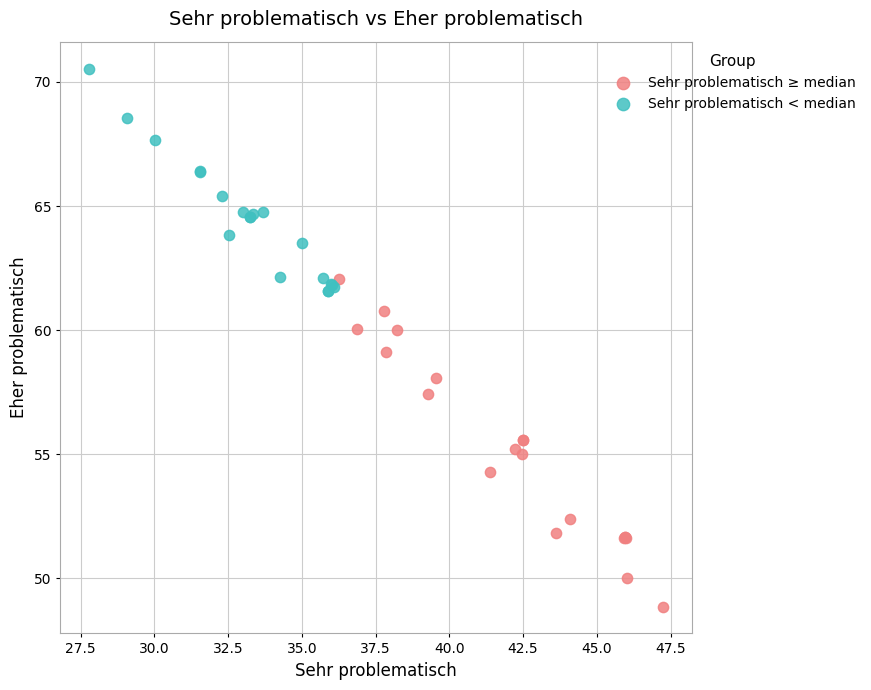

Which series reaches the maximum Y coordinate?

Sehr problematisch < median